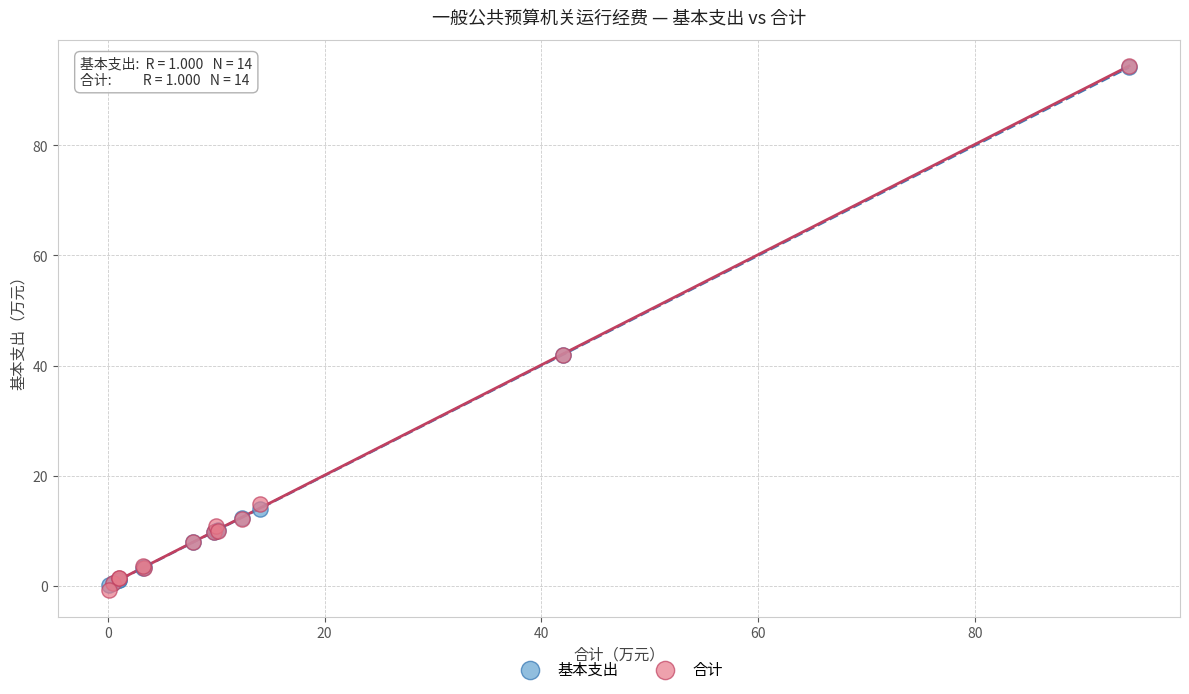

What are all the series names shown in the legend?

基本支出, 合计